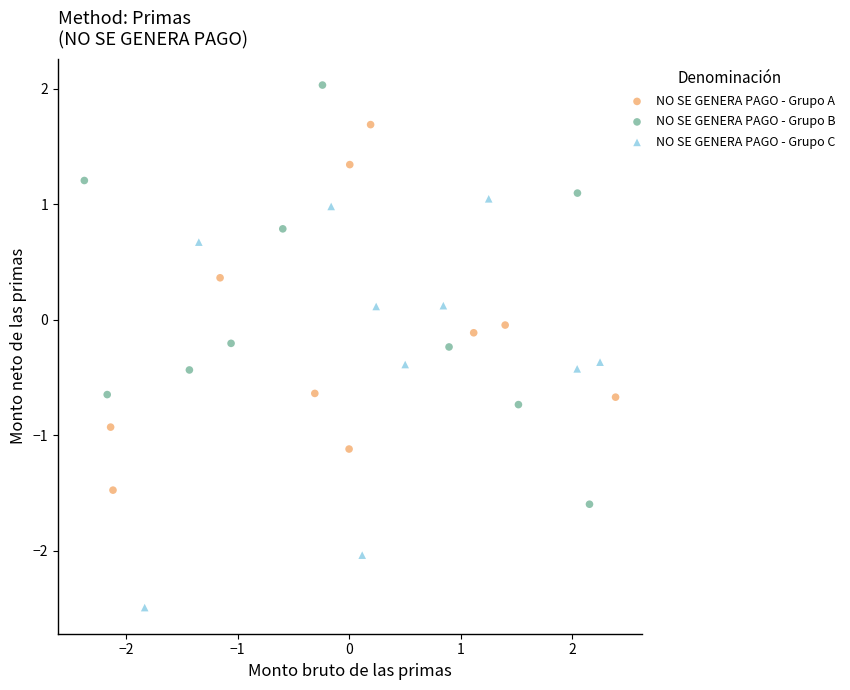

Which series reaches the minimum Y coordinate?

NO SE GENERA PAGO - Grupo C